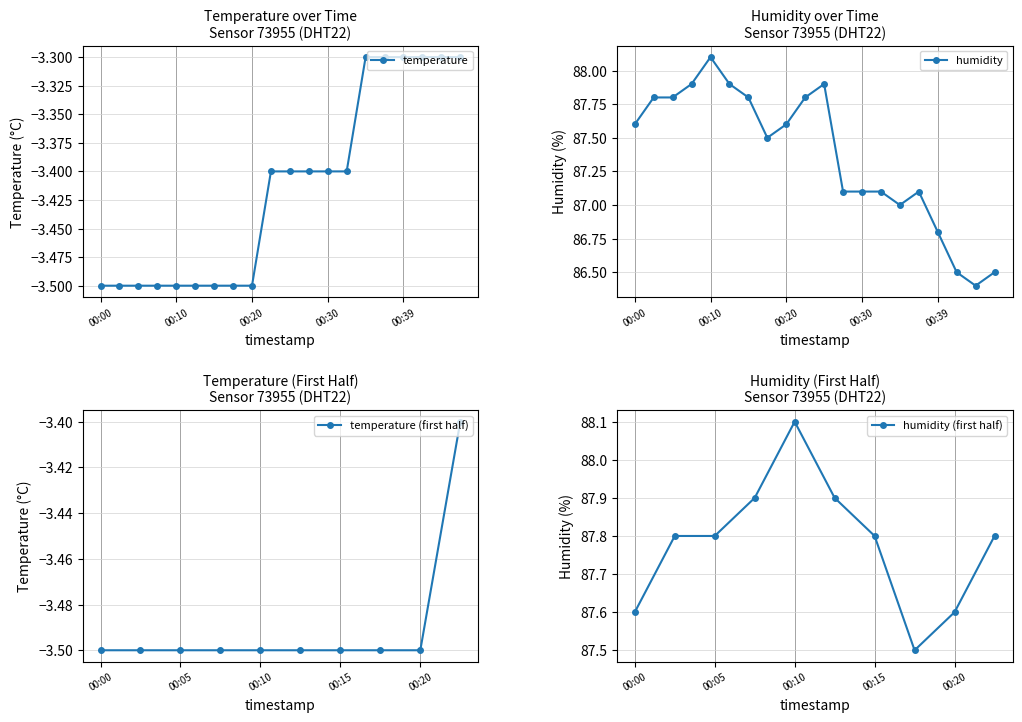

Where is temperature nearest to the value -3?

00:34